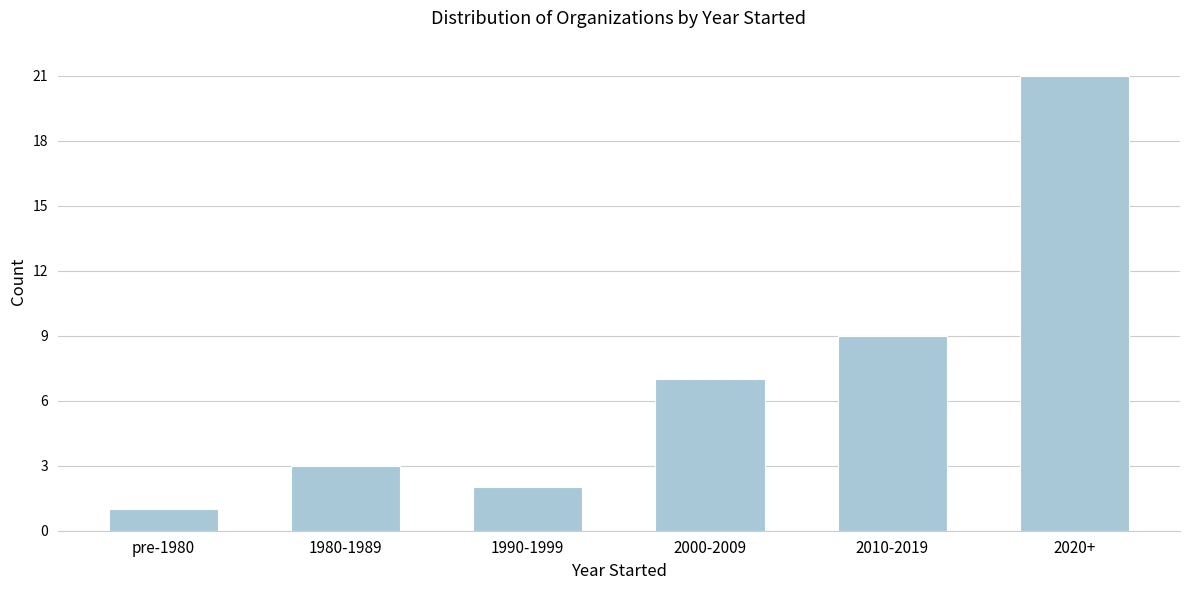

Reading right to left, transcribe all the data shown in this chart.

21	9	7	2	3	1